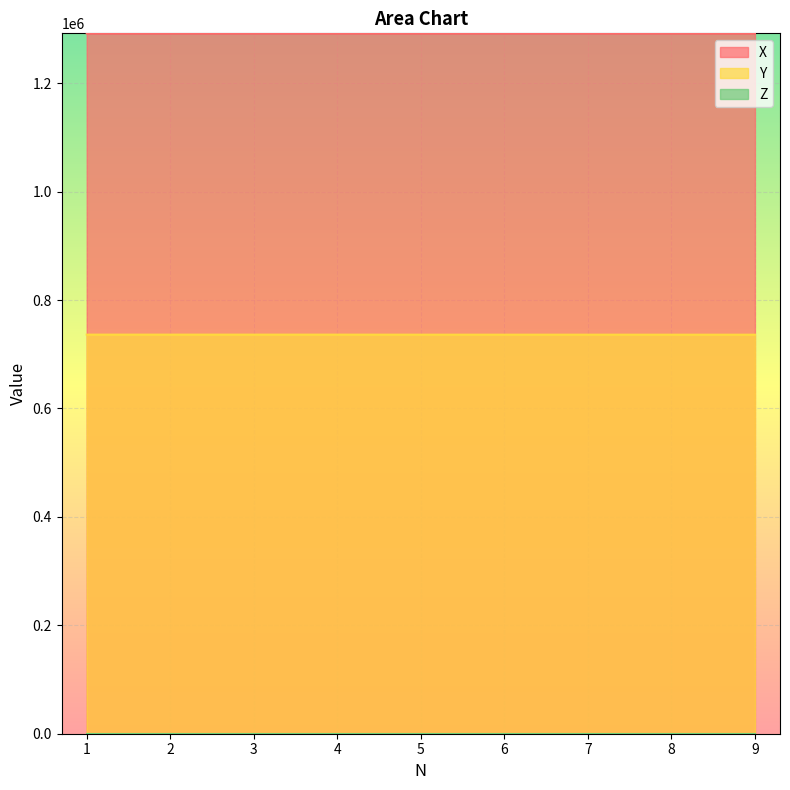

True or false: X and Y intersect in this chart.

False